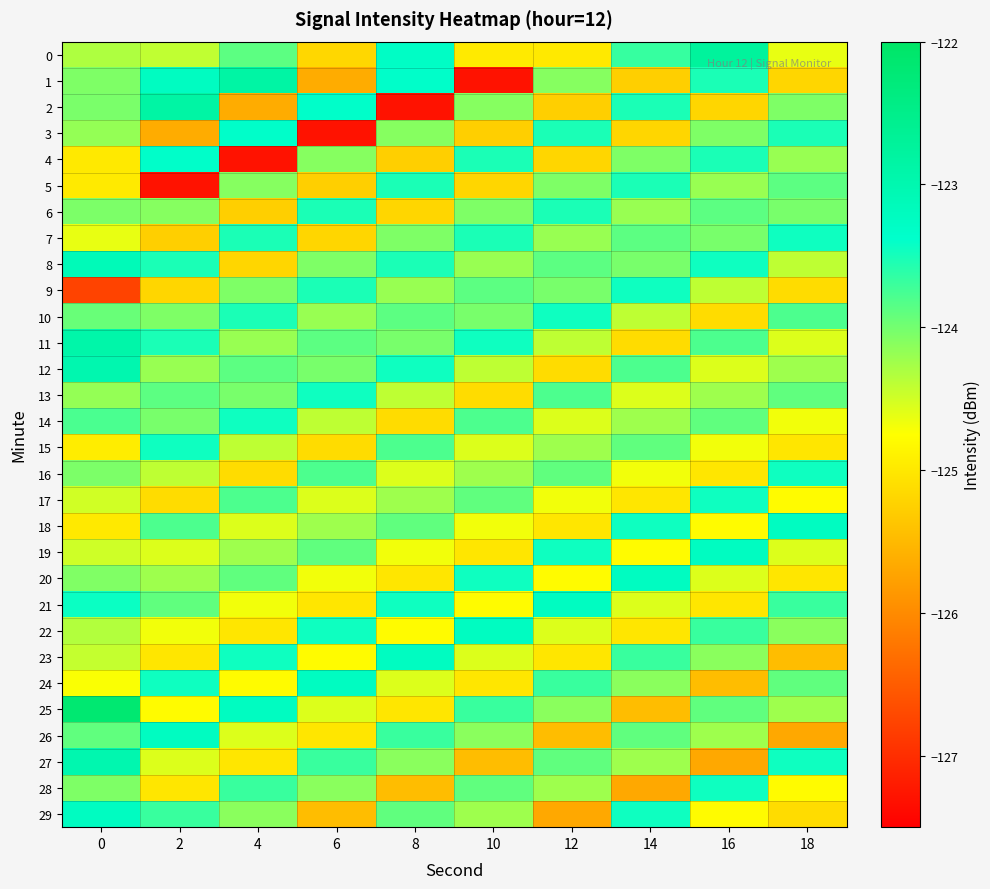

Which series has the largest total across all categories?

8